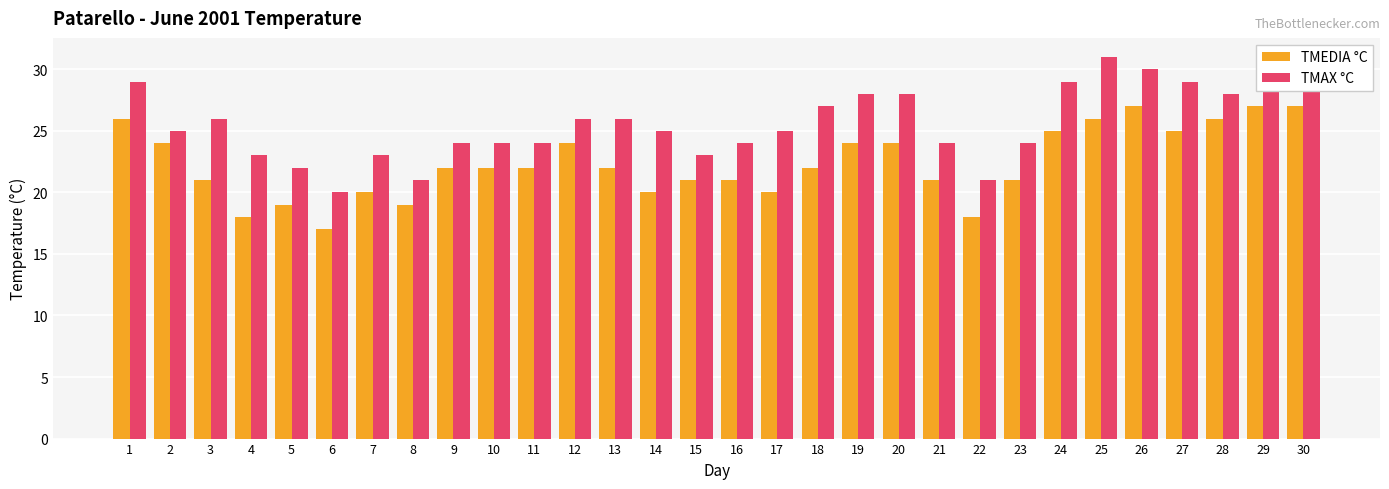

What is the value of the TMAX °C bar at the 1st from the left?

29